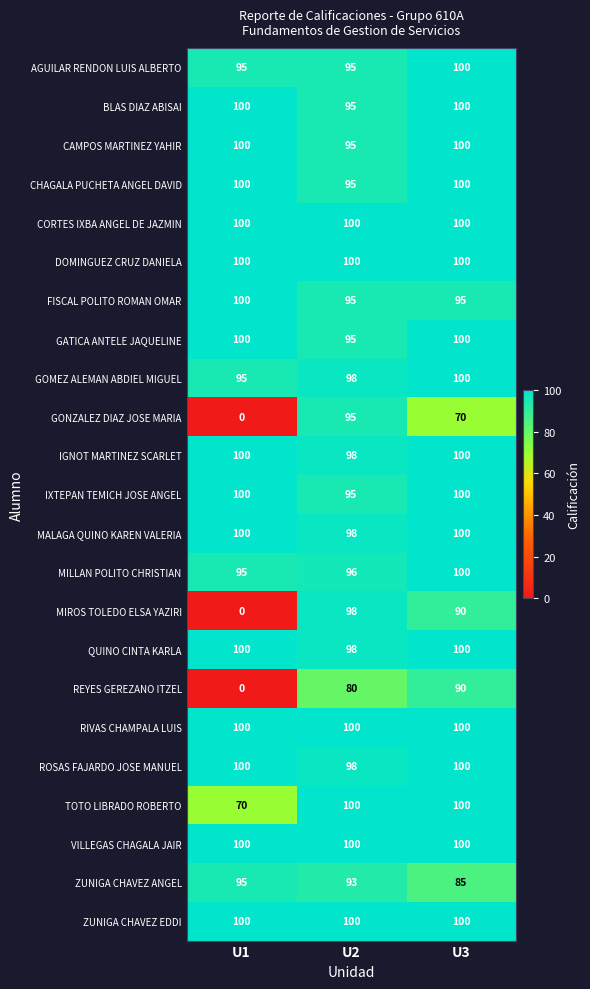

What is the approximate value of CAMPOS MARTINEZ YAHIR at U2?

95